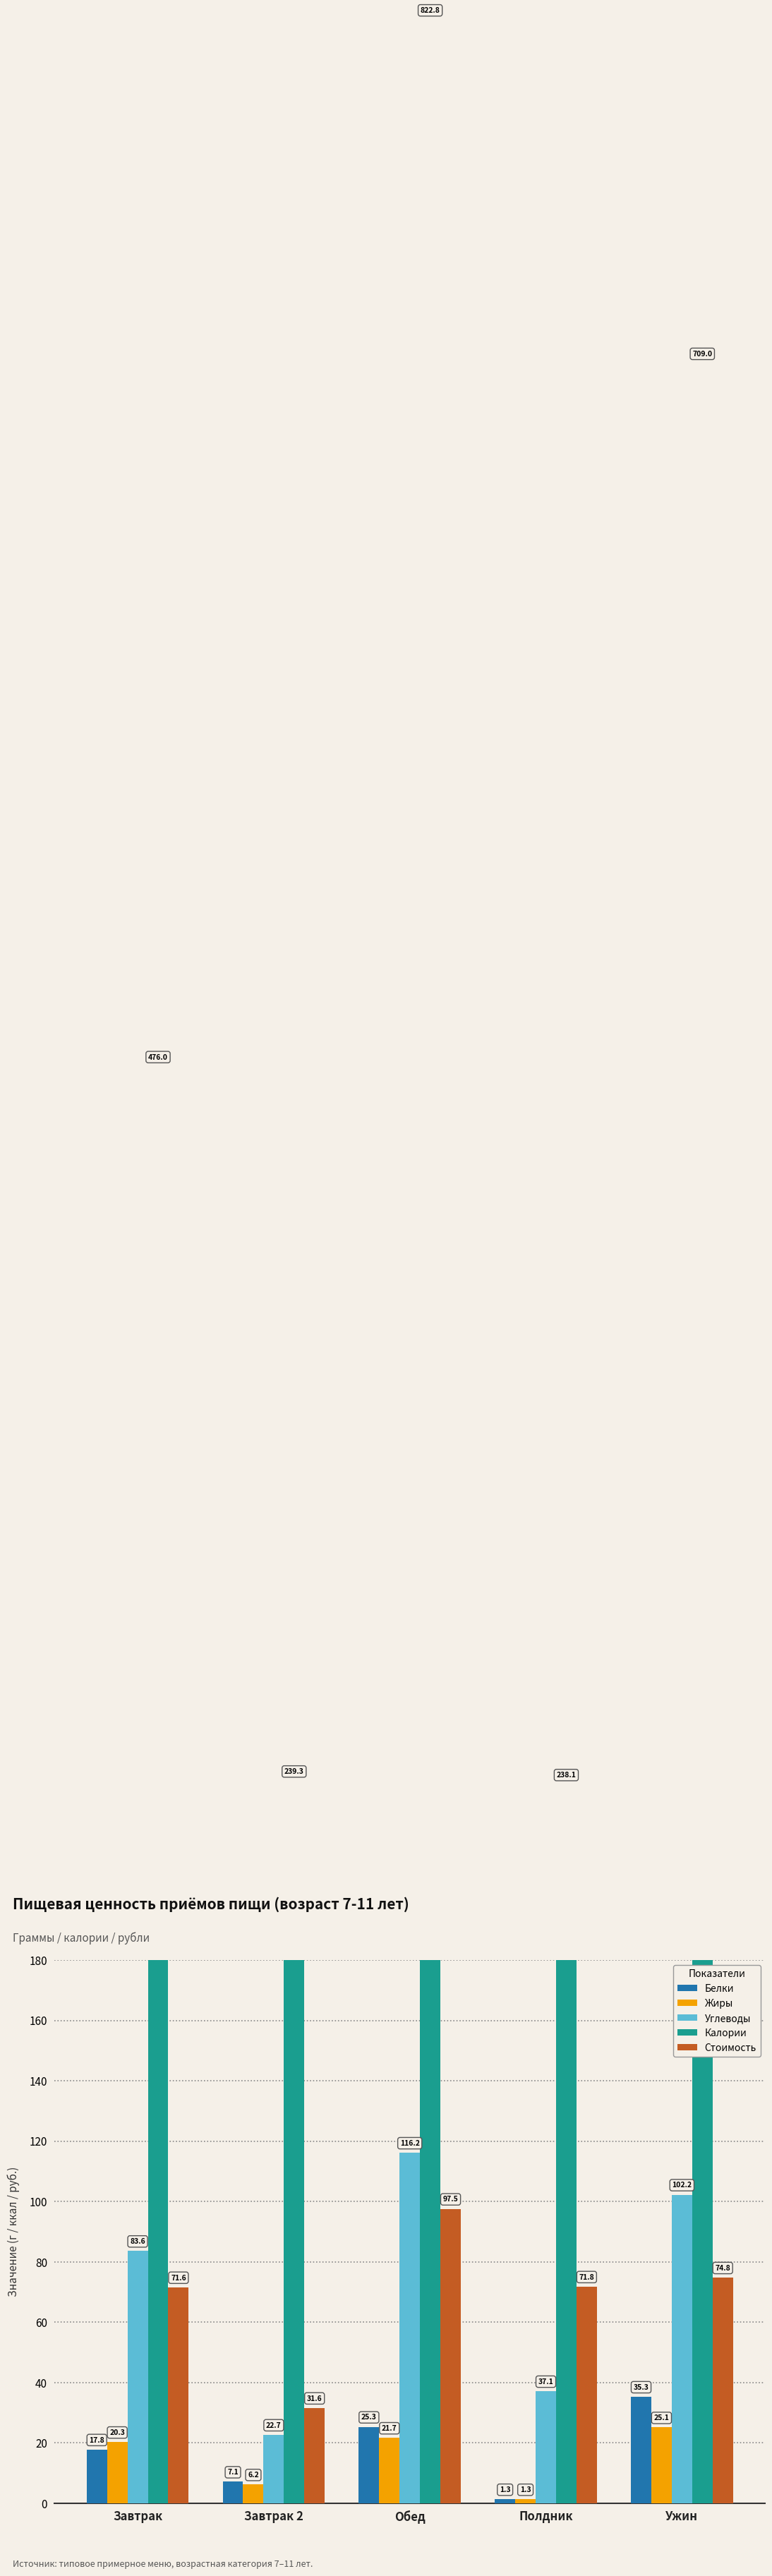

What is the sum of all Жиры values?

74.7